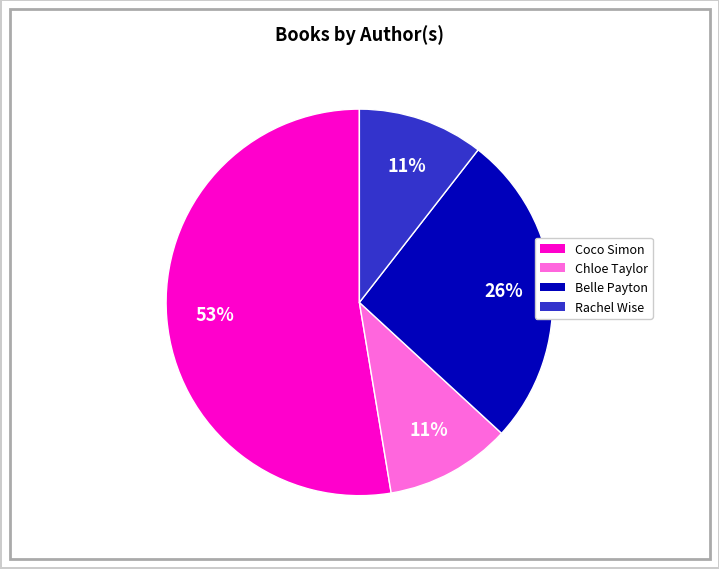

Is there a majority slice in this chart?

Yes